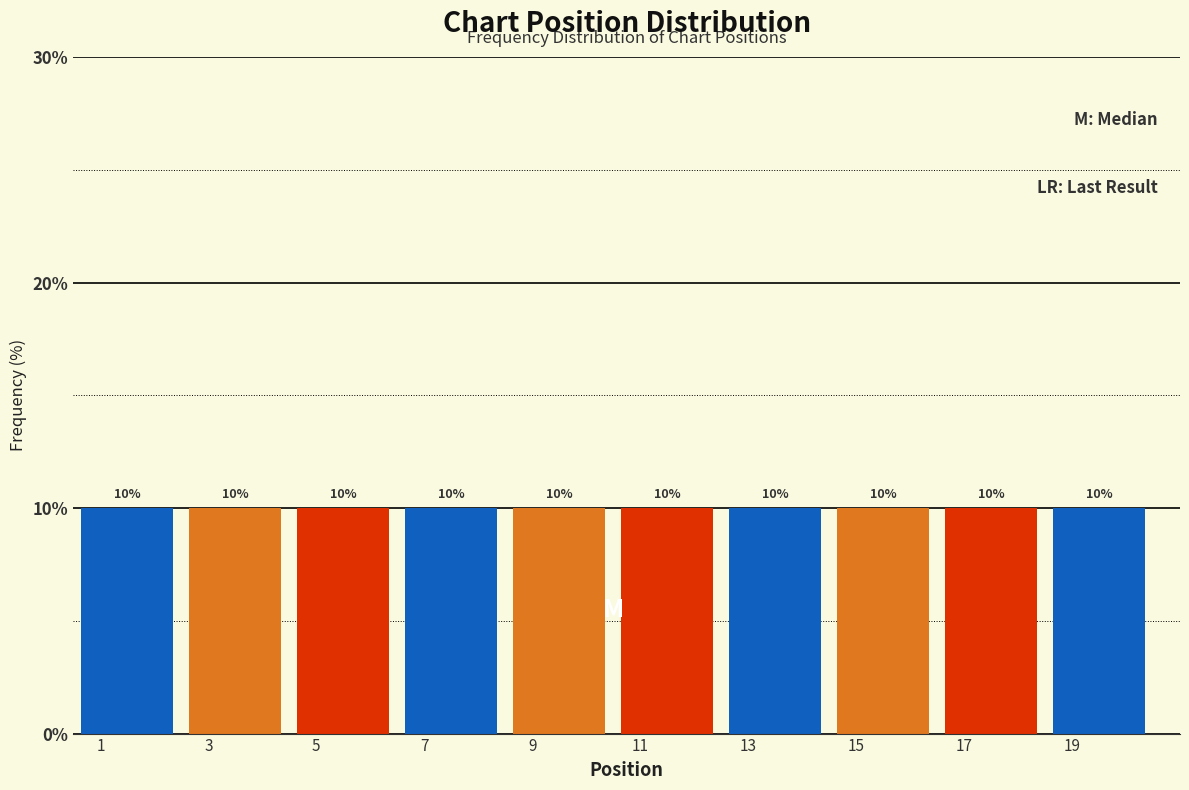

Reading left to right, transcribe this chart: for each bar, give the range it covers on the x-axis and its height.

0.5 to 2.5: 10
2.5 to 4.5: 10
4.5 to 6.5: 10
6.5 to 8.5: 10
8.5 to 10.5: 10
10.5 to 12.5: 10
12.5 to 14.5: 10
14.5 to 16.5: 10
16.5 to 18.5: 10
18.5 to 20.5: 10